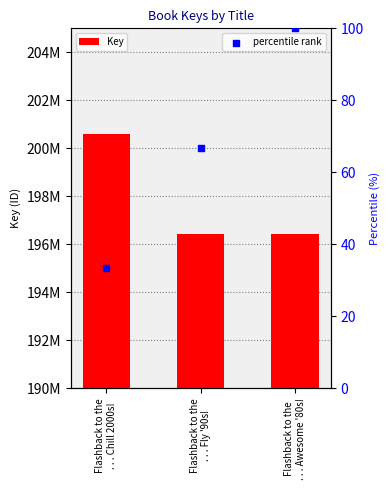

Which series contains the lowest Y value?

percentile rank